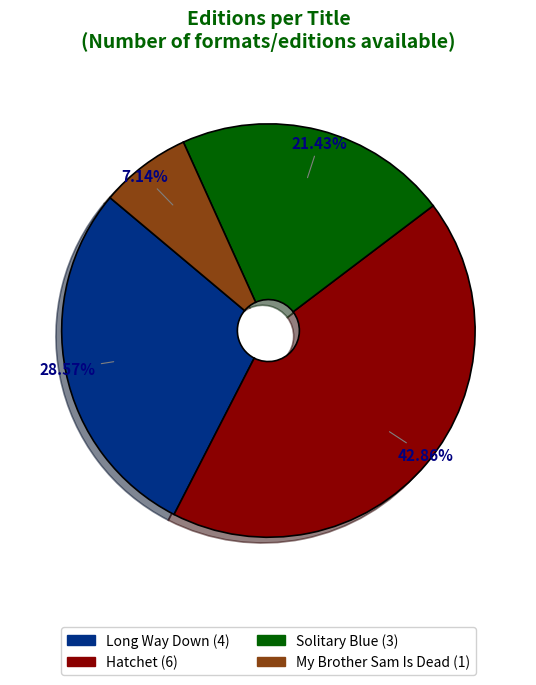

How much of the chart is everything except Long Way Down?

71.4%